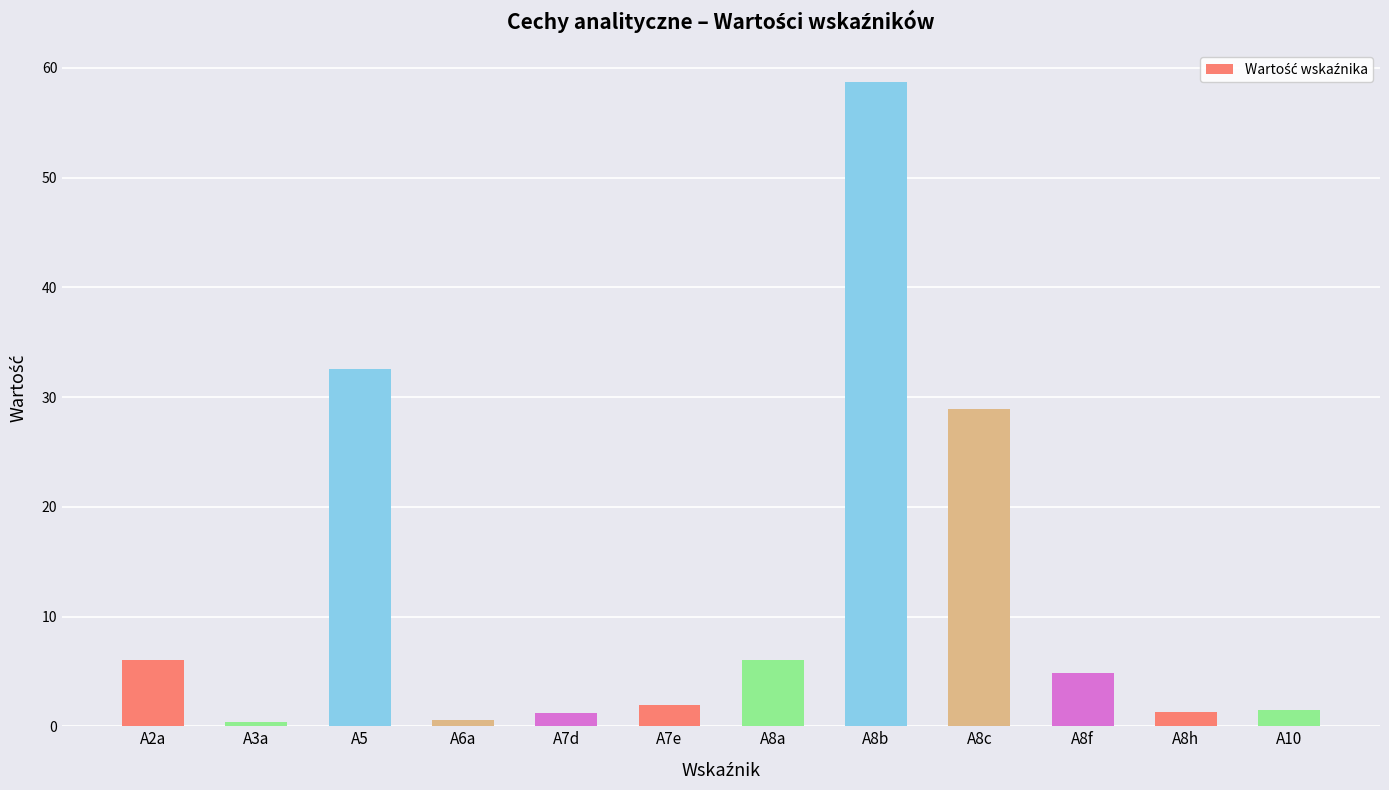

The value at A10 is 1.5. True or false?

True